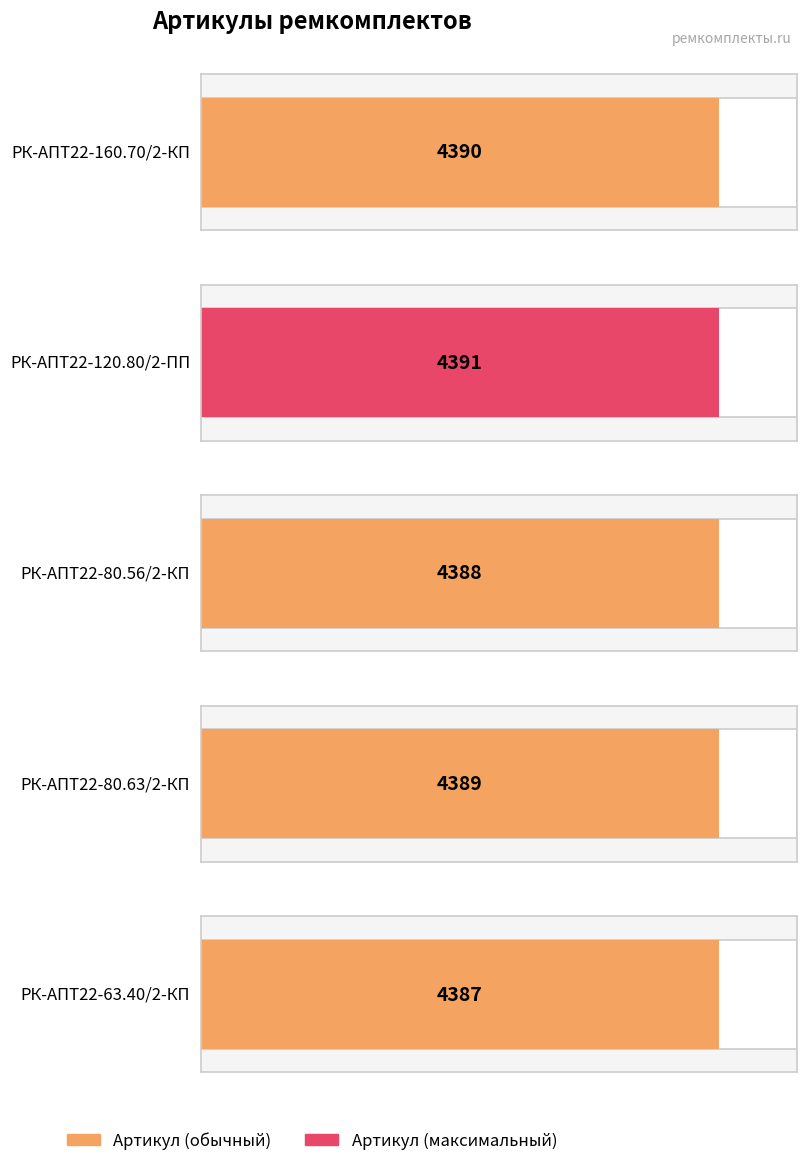

What is the label of the 4th bar from the right?

РК-АПТ22-120.80/2-ПП